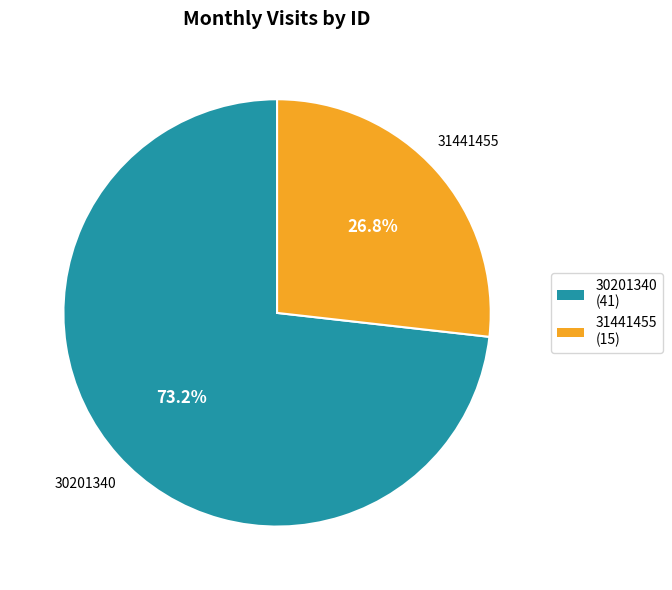

True or false: 31441455 accounts for 39% of the total.

False